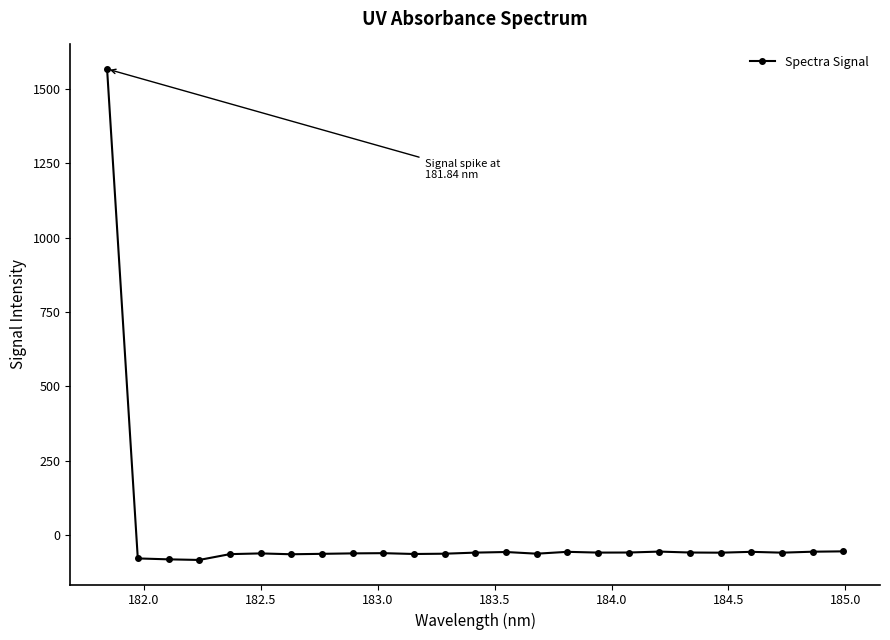

What is the average value?

3.2